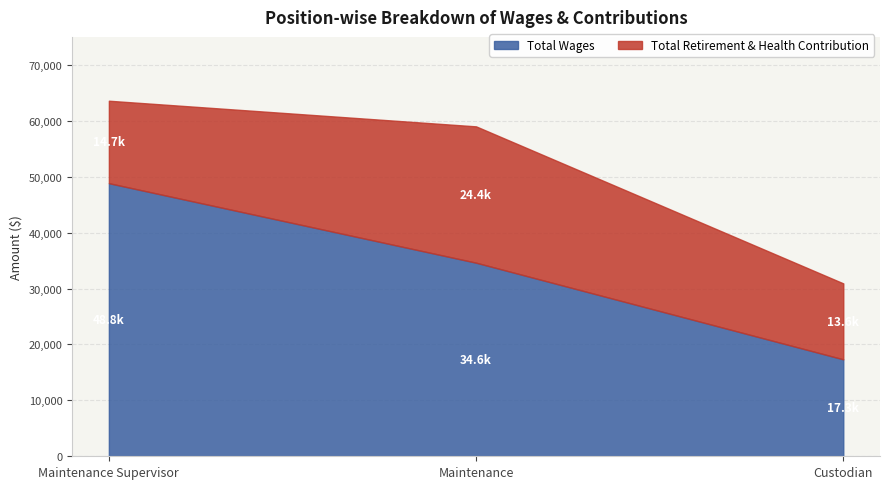

What position from the right is Custodian?

1